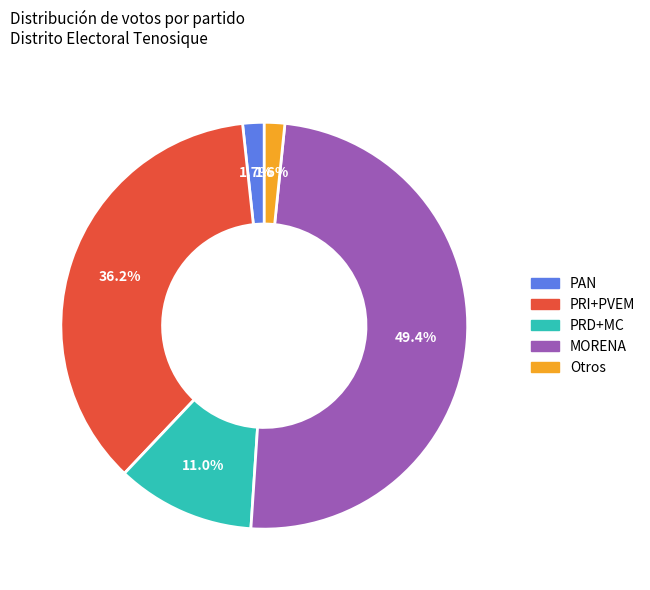

Does any single category account for the majority?

No